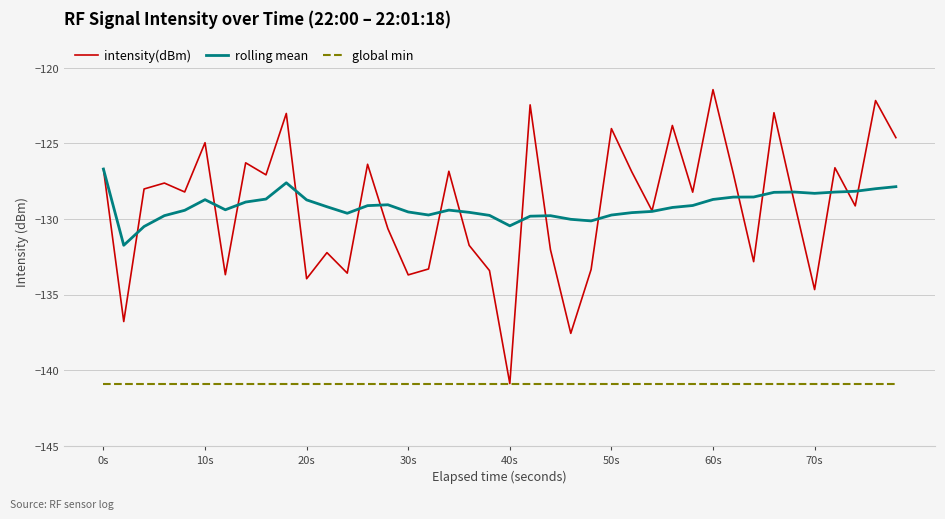

What is the greatest value displayed?

-121.4